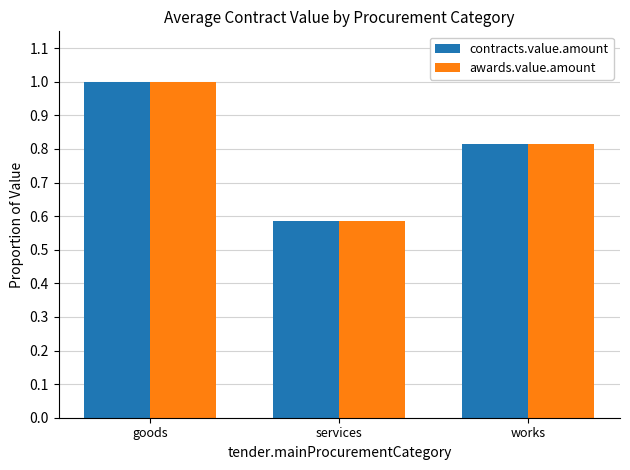

What is the sum of the contracts.value.amount values at services and goods?

1.6